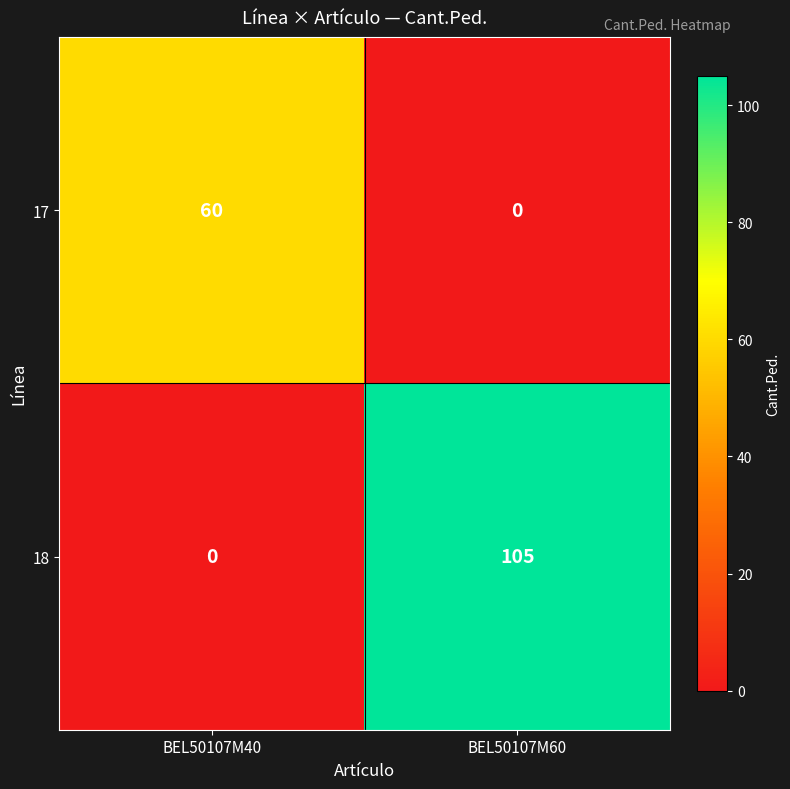

What is the difference between the maximum and minimum values in the 18 series?

105